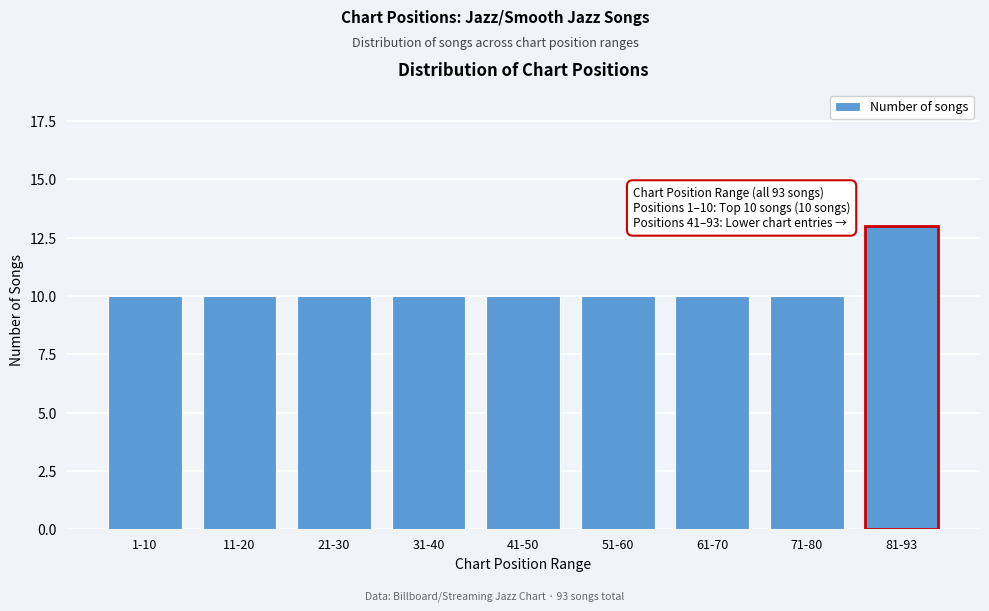

Reading left to right, what are all the values shown in this chart?

1-10=10	11-20=10	21-30=10	31-40=10	41-50=10	51-60=10	61-70=10	71-80=10	81-93=13